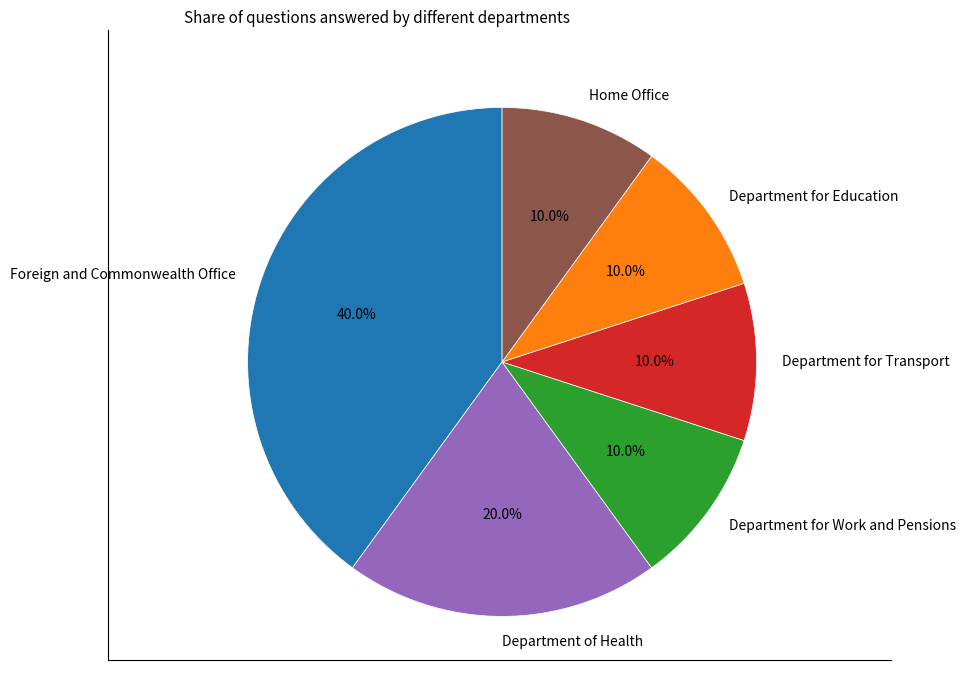

Is Foreign and Commonwealth Office the majority of the pie?

No